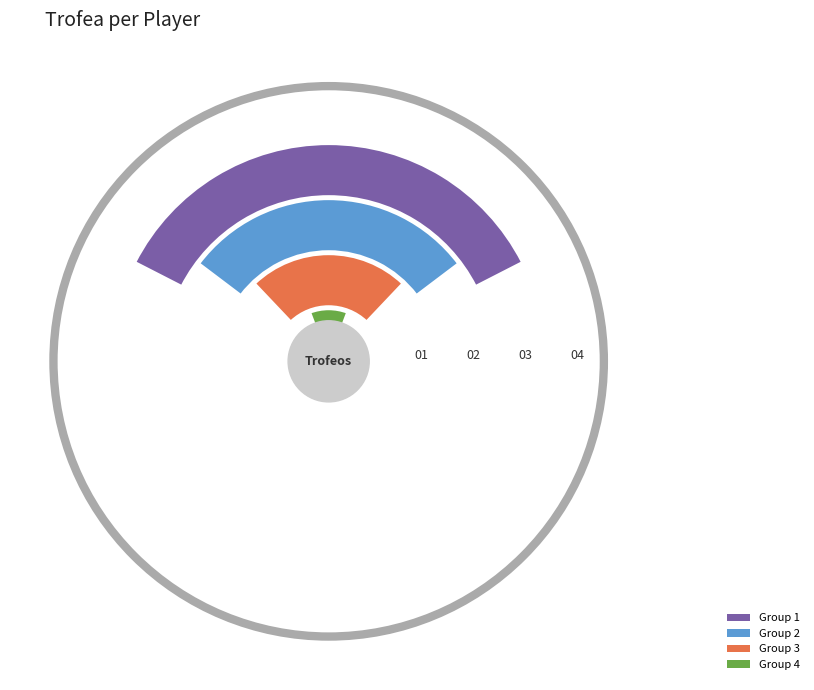

What percentage is the 2 slice, to the nearest percent?

17%